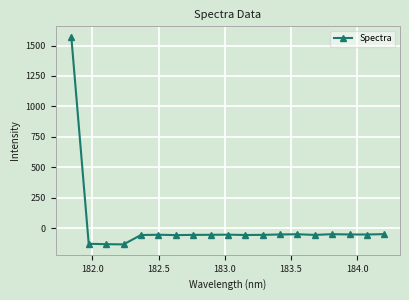

What is the value of the 17th point from the left?

-49.7